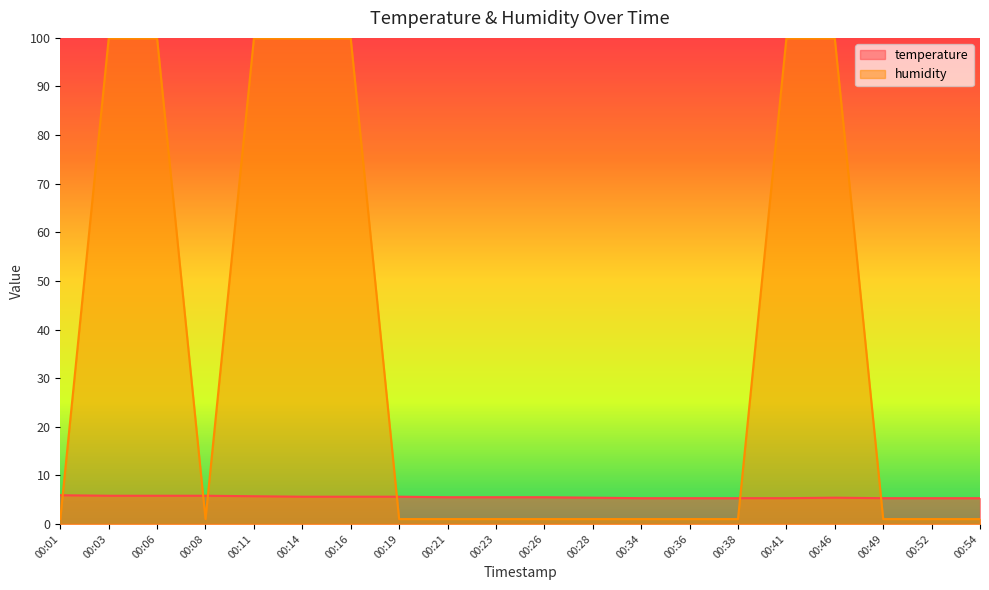

Which series ends up on top after the final intersection of humidity and temperature?

temperature